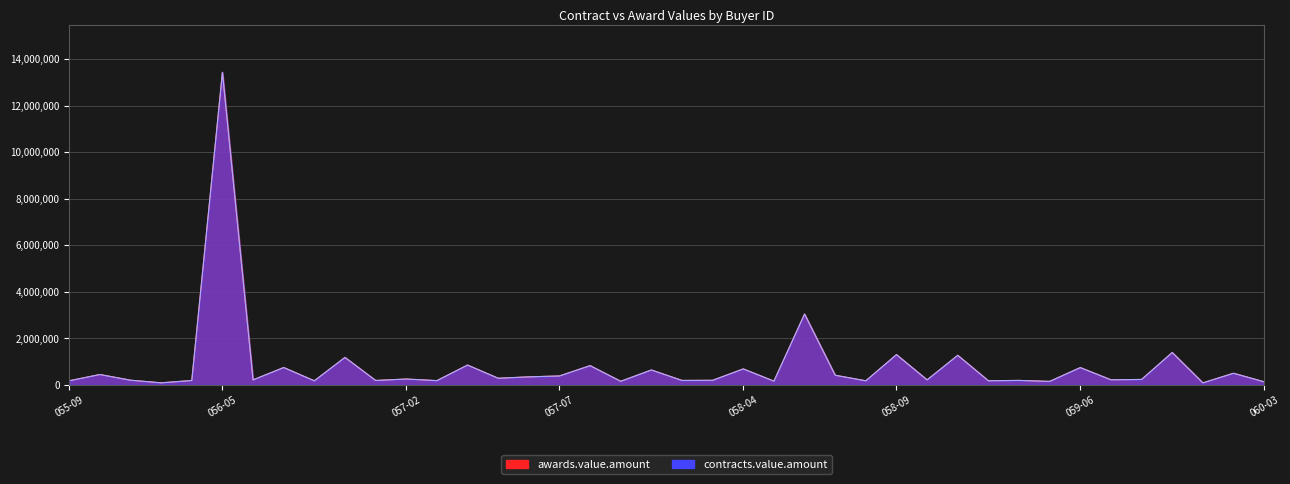

Where is contracts.value.amount nearest to the value 6762449?

058-06